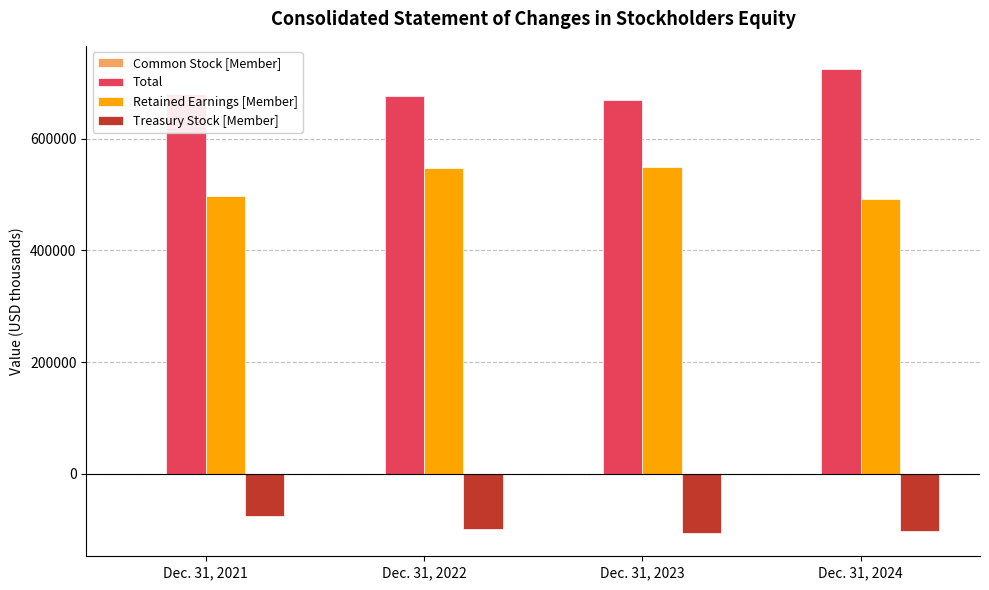

Which series has the largest total across all categories?

Total